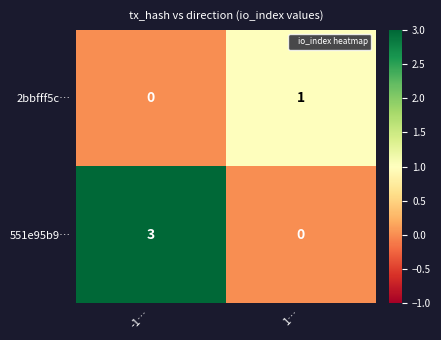

Rank the series by their average value, from highest to lowest.

551e95b9…, 2bbfff5c…